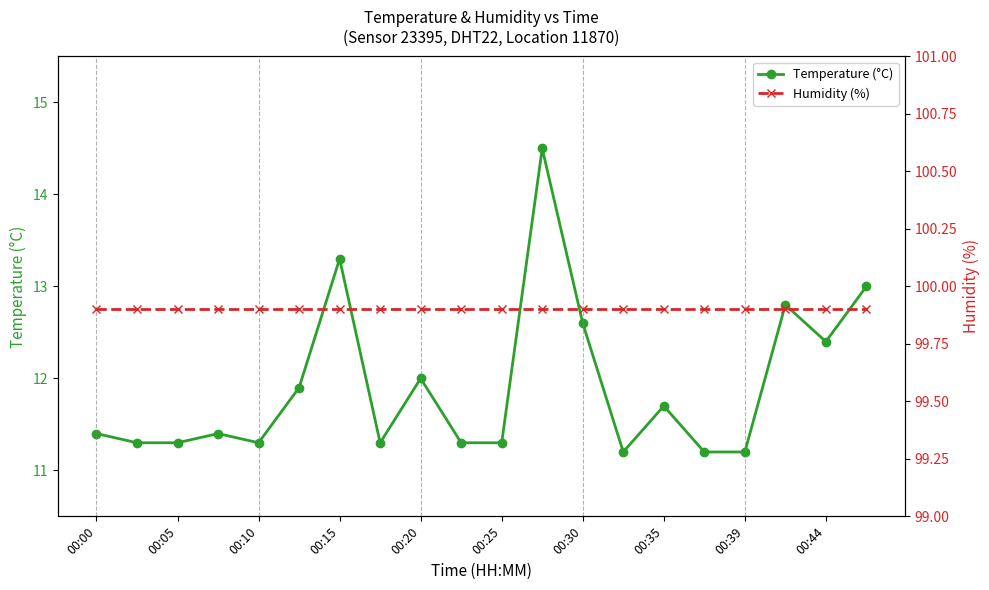

The Temperature (°C) series shows 12.0 at 00:20. True or false?

True